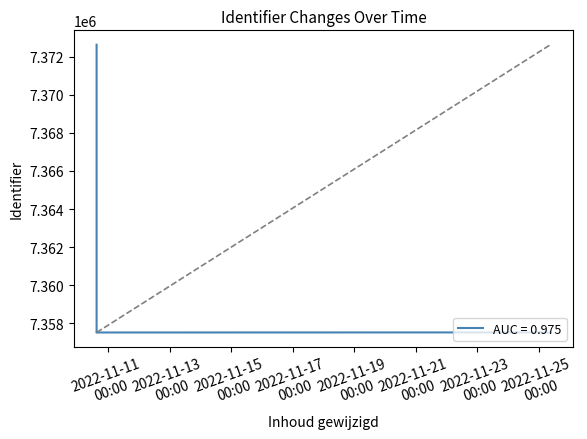

Which label corresponds to the largest value in the chart?

2022-11-10 14:58:28